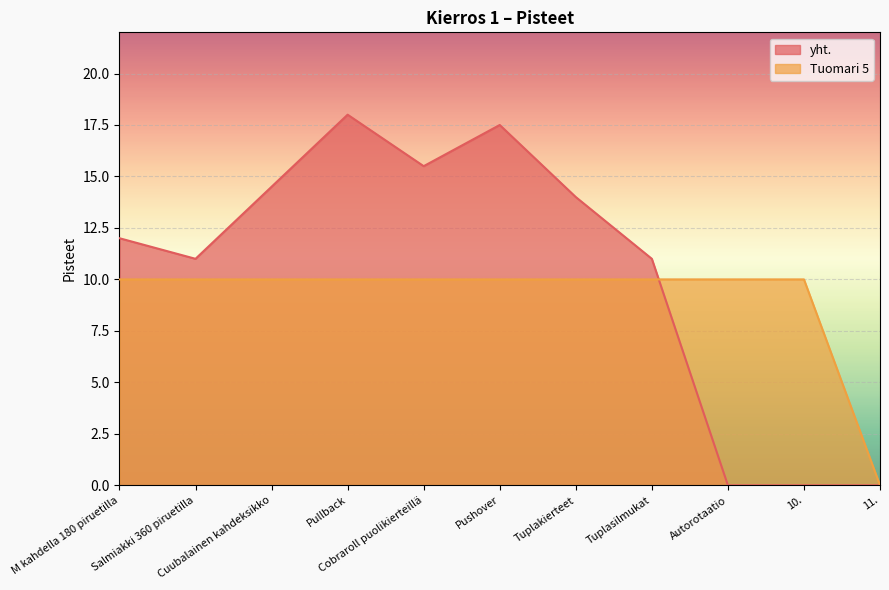

At which label does yht. reach its peak?

Pullback